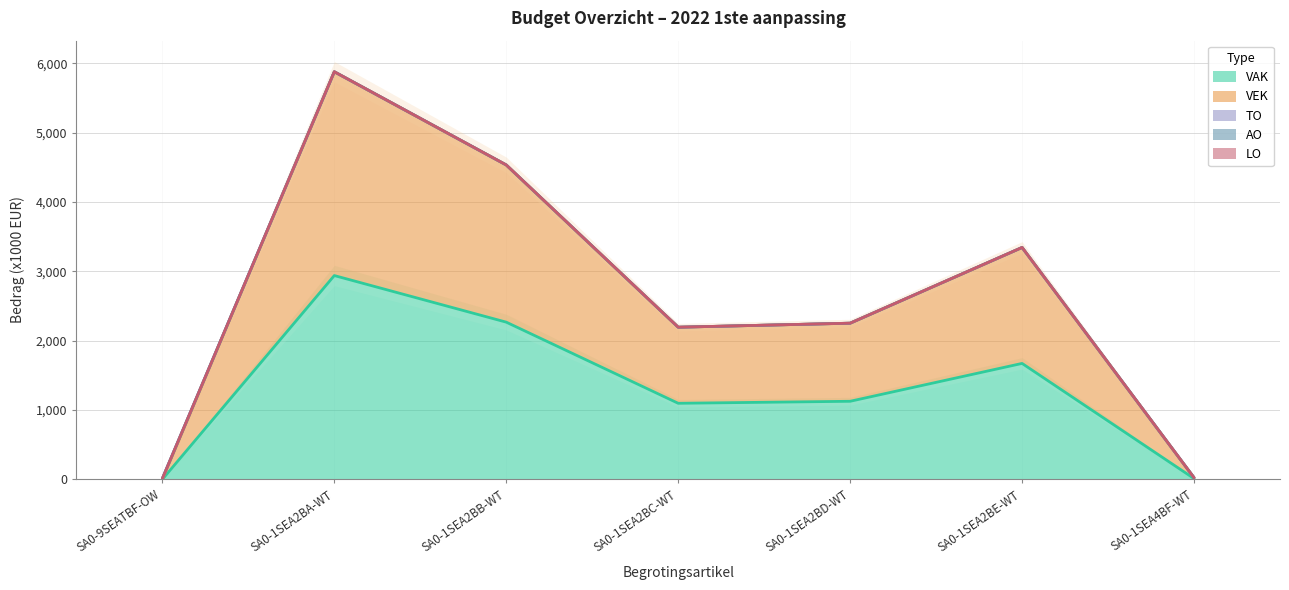

Between which two adjacent categories do VAK and TO first intersect?

SA0-9SEATBF-OW and SA0-1SEA2BA-WT